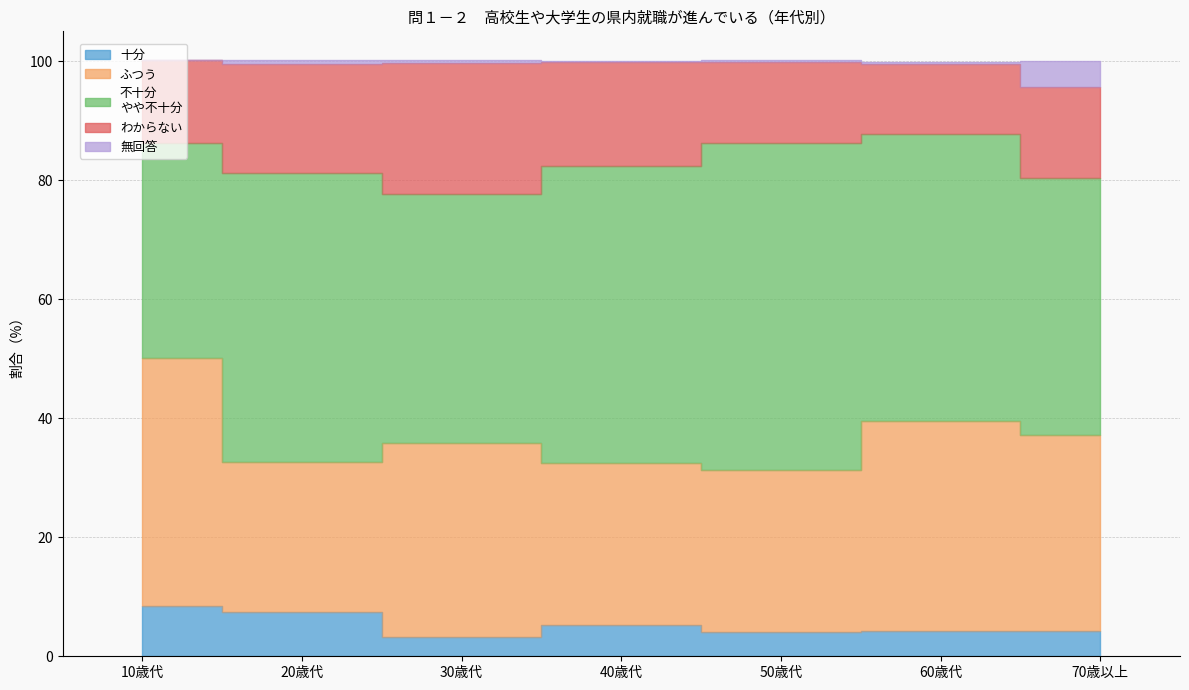

What is the minimum value for 不十分
やや不十分?

36.1